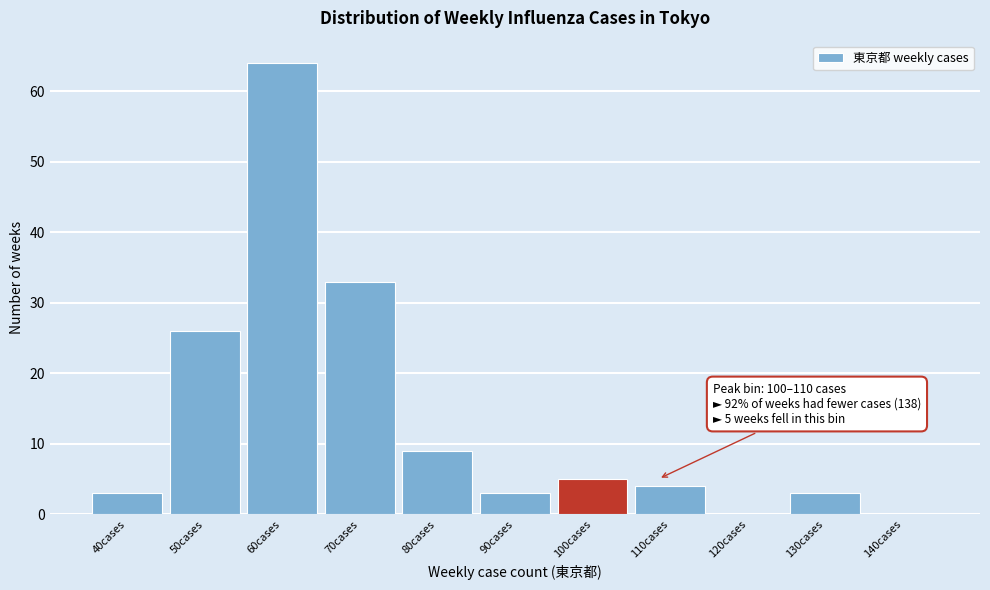

Reading left to right, extract all data points from this chart.

40cases=3	50cases=26	60cases=64	70cases=33	80cases=9	90cases=3	100cases=5	110cases=4	120cases=0	130cases=3	140cases=0